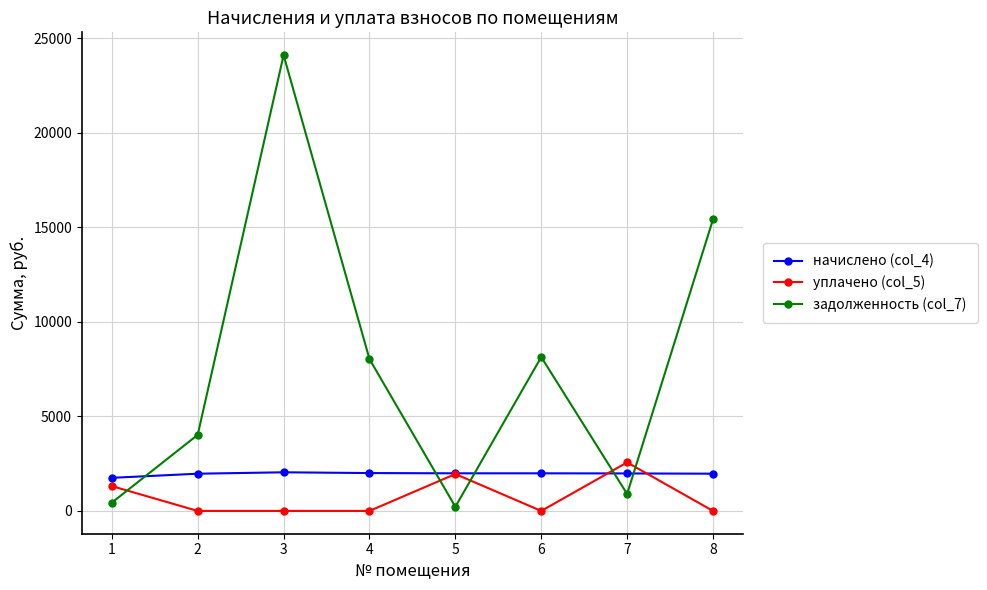

What is the value of the задолженность (col_7) point at the 8th from the left?

15426.3